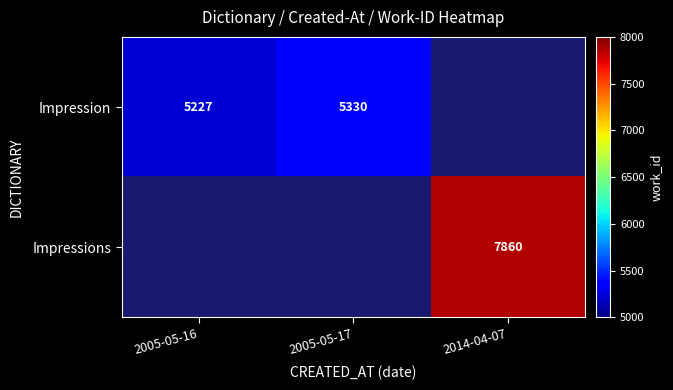

The Impressions series shows 4355 at 2014-04-07. True or false?

False